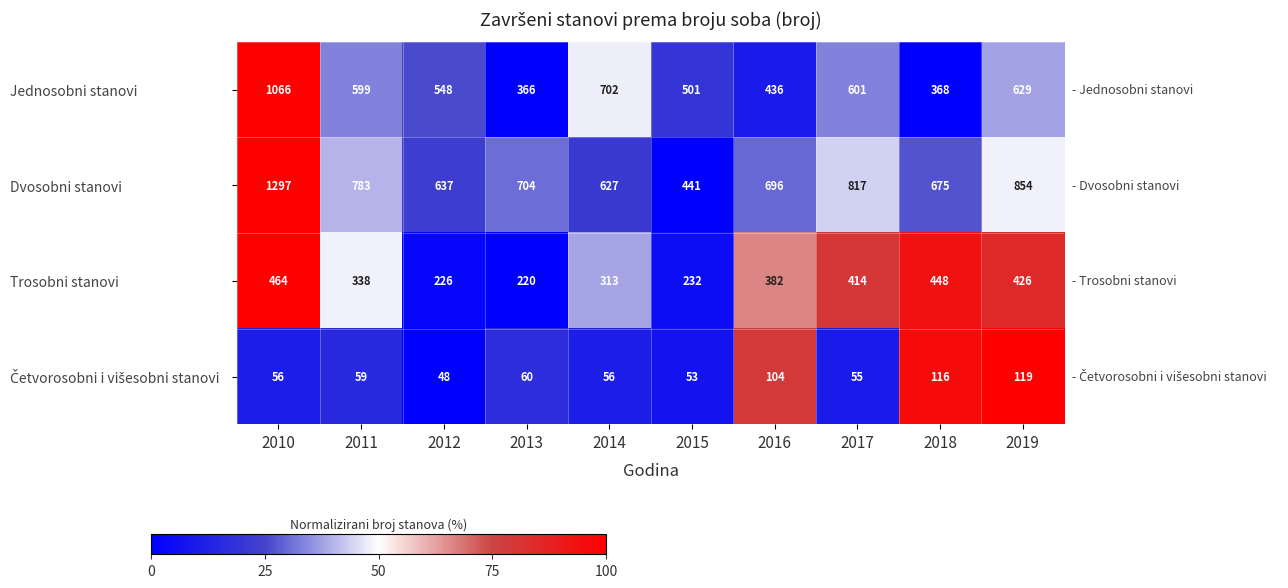

True or false: Dvosobni stanovi has a value of 283 at 2013.

False